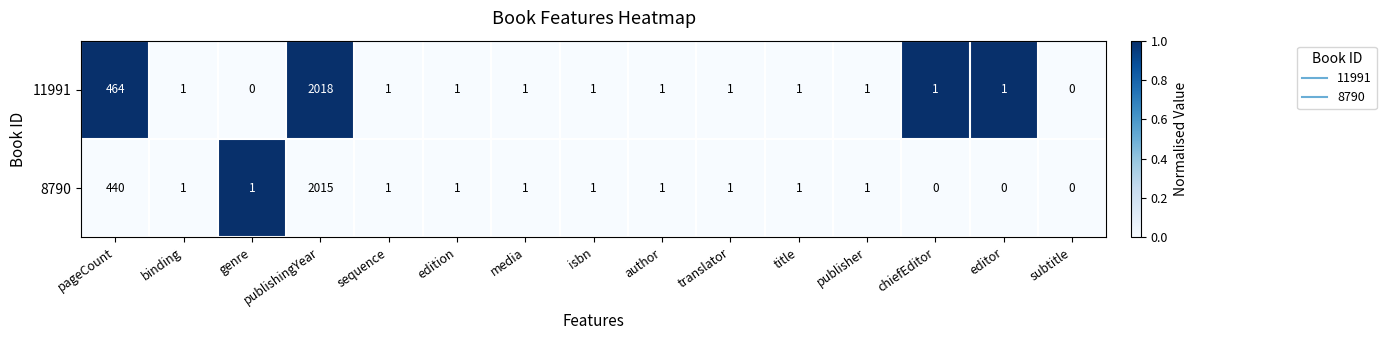

At publishingYear, list the series in order from largest to smallest.

11991, 8790